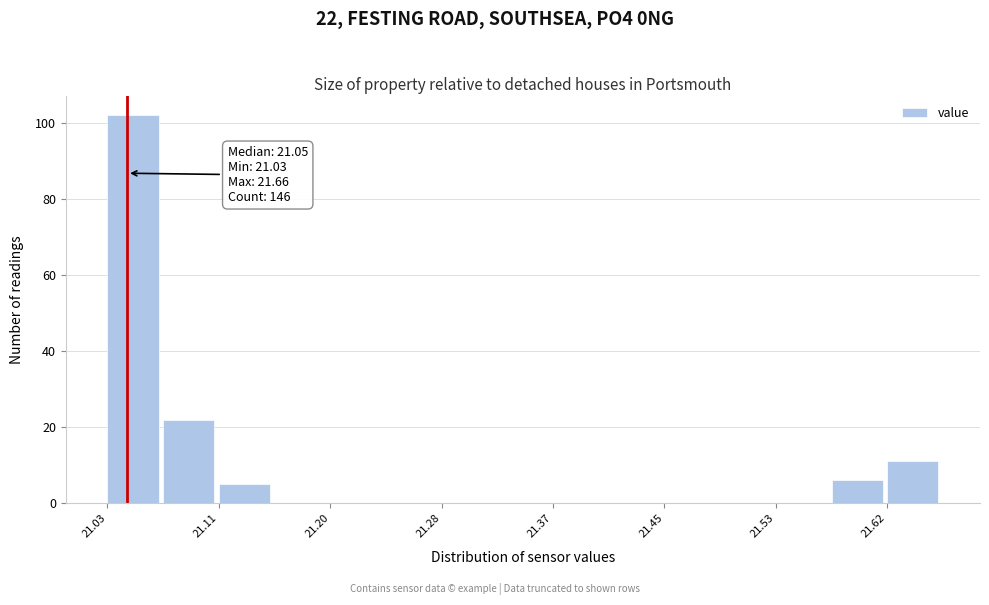

Over which range of the x-axis is the bar tallest?

21.030 to 21.072